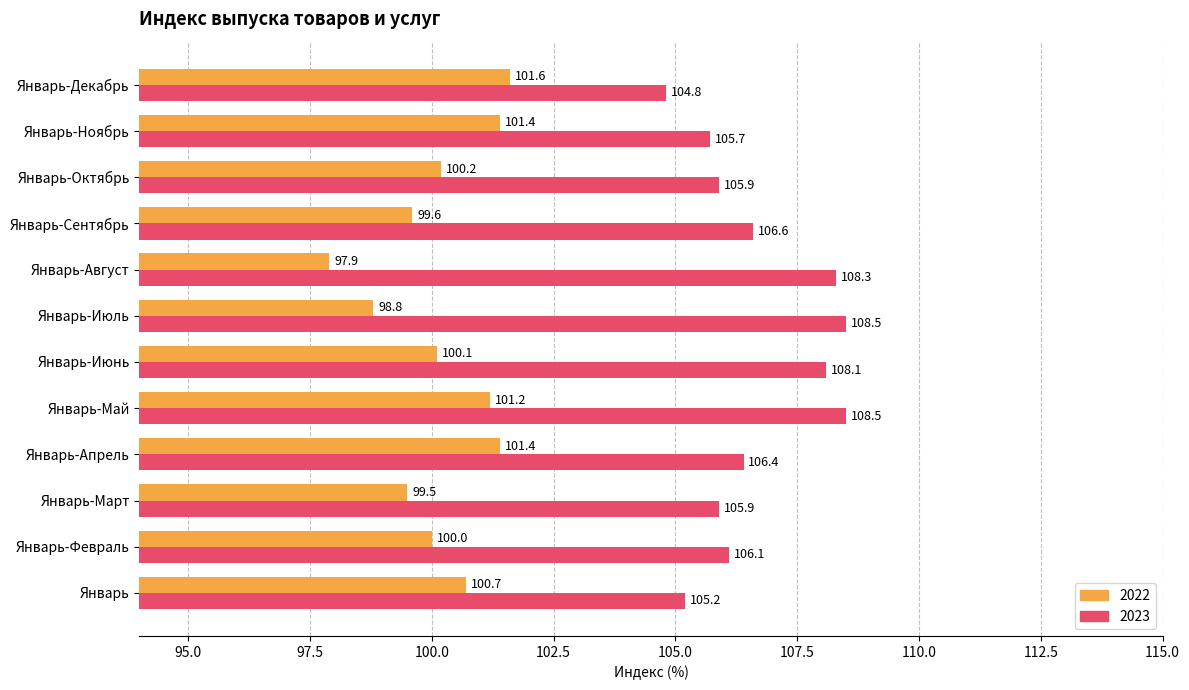

Read the 2023 value at Январь-Июль.

108.5